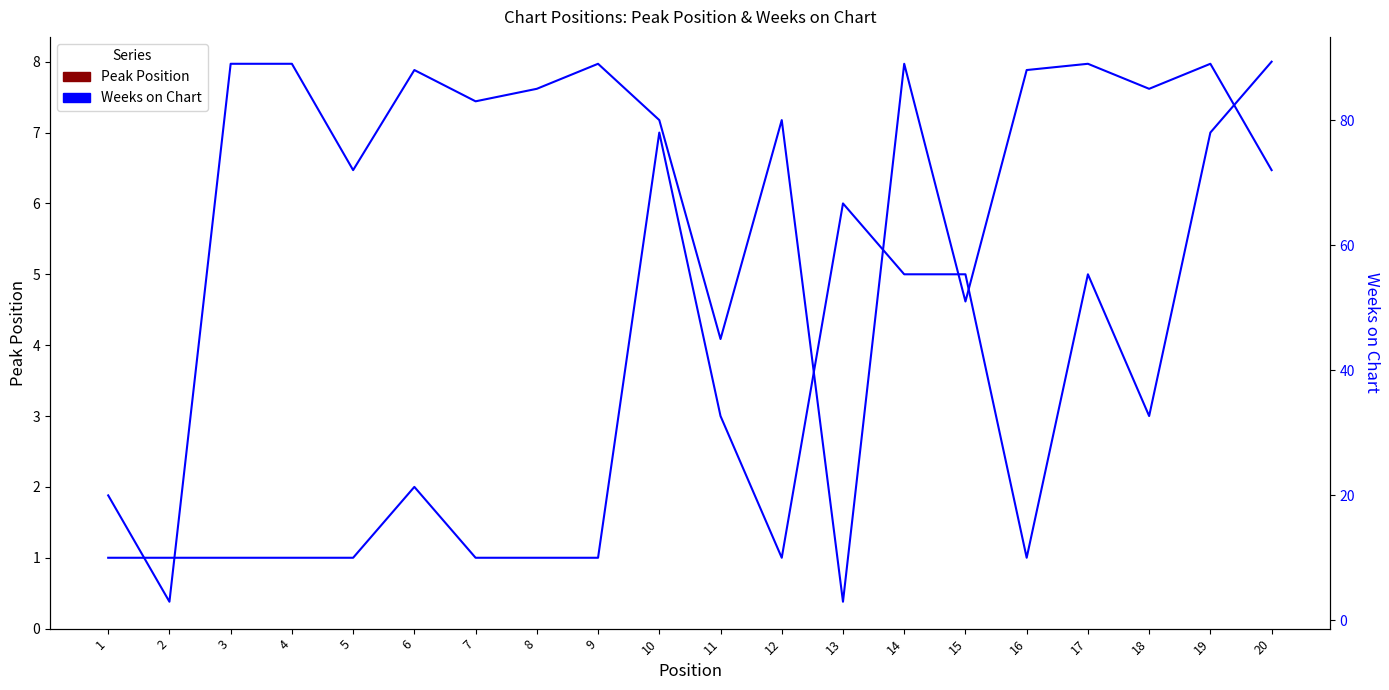

How many data points in Peak Position are above 2?

9